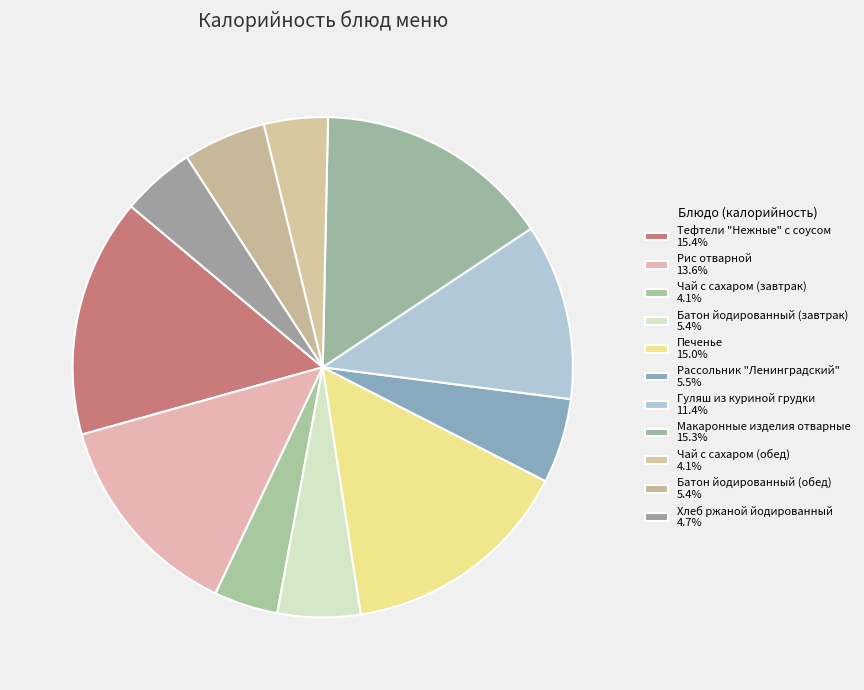

Does any single category account for the majority?

No